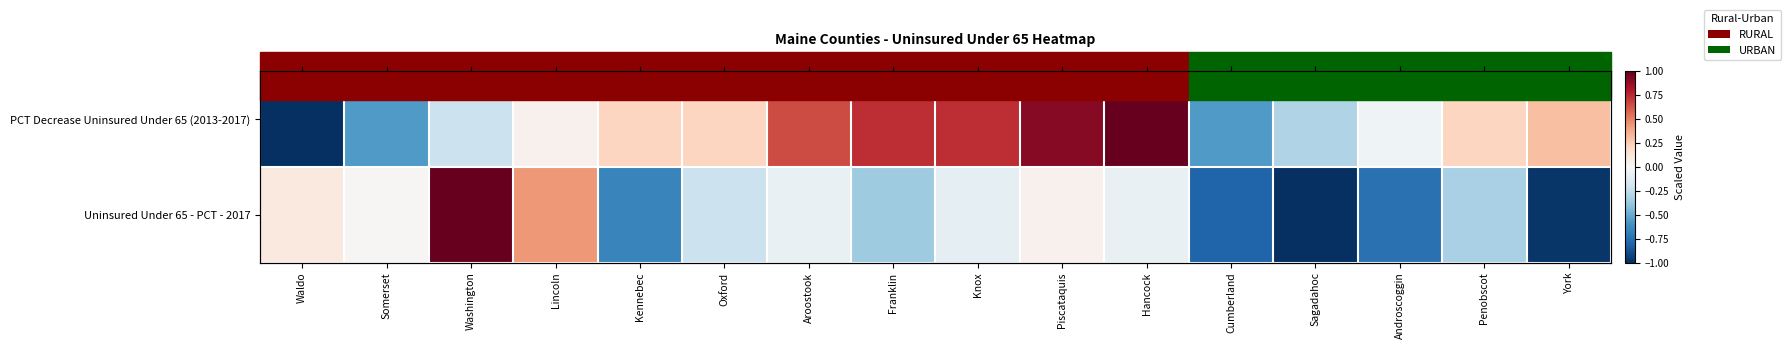

Where does the Uninsured Under 65 - PCT - 2017 series first go above 0?

Waldo